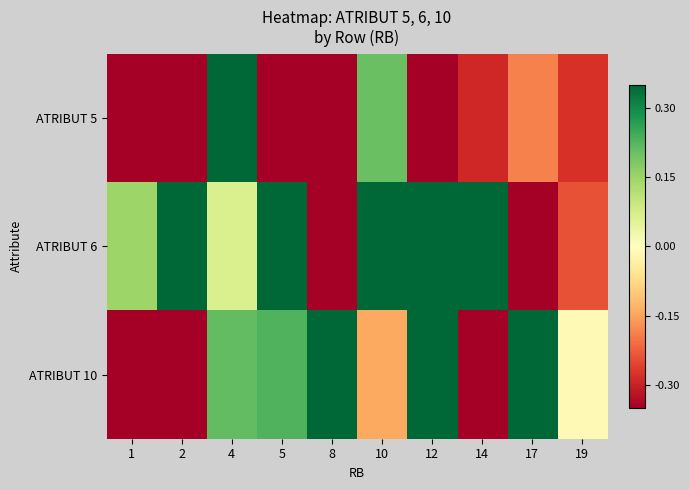

Which series has the largest total across all categories?

ATRIBUT 6